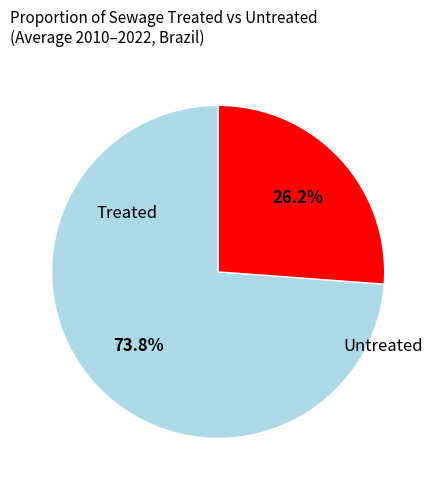

To the nearest percent, what is the difference between the largest and smallest slice percentages?

48%